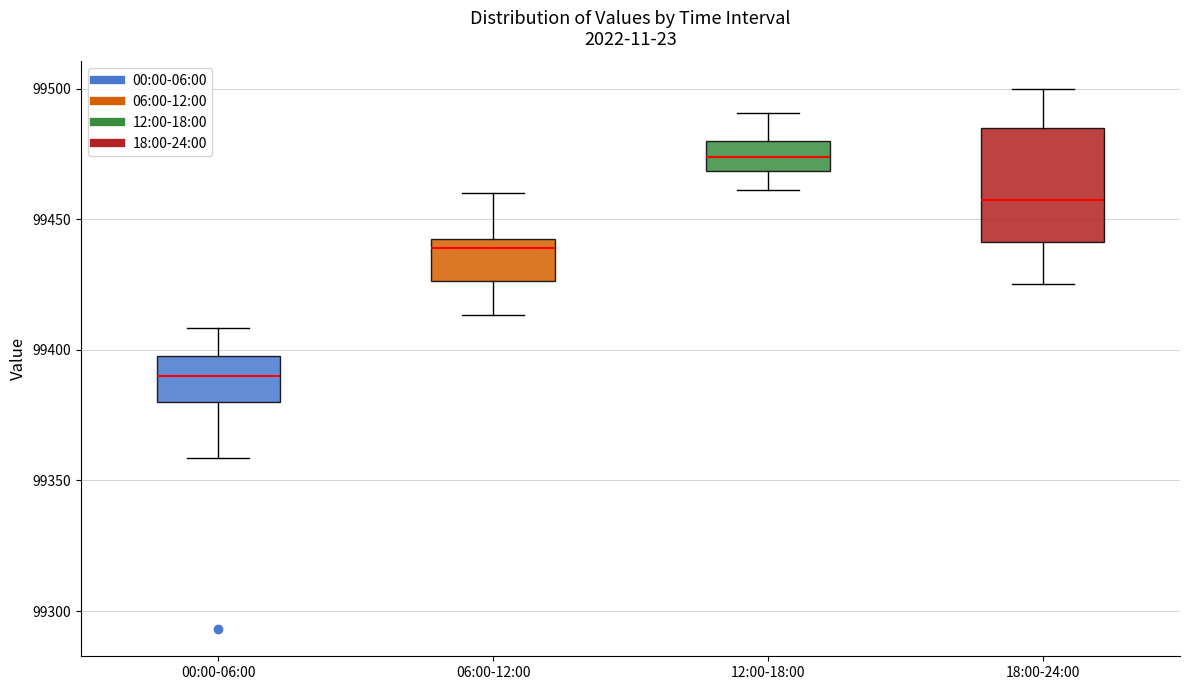

Which box has the highest median line?

12:00-18:00